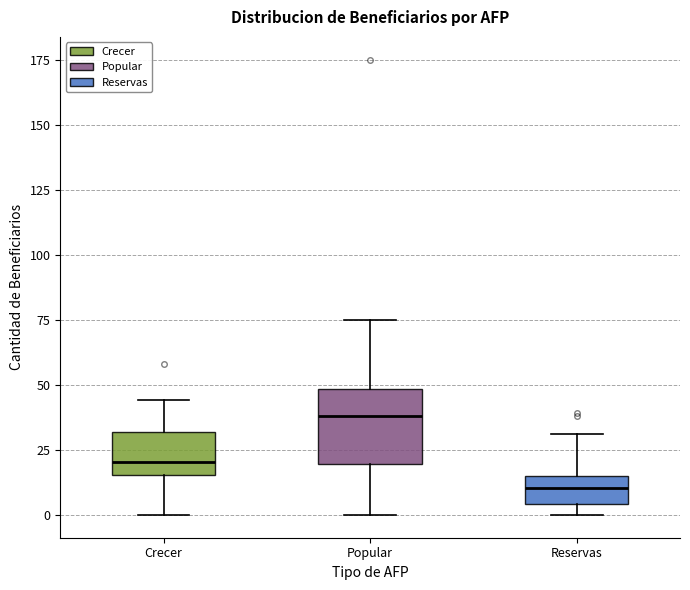

Comparing the boxes themselves (not the whiskers), which one is the tallest?

Popular